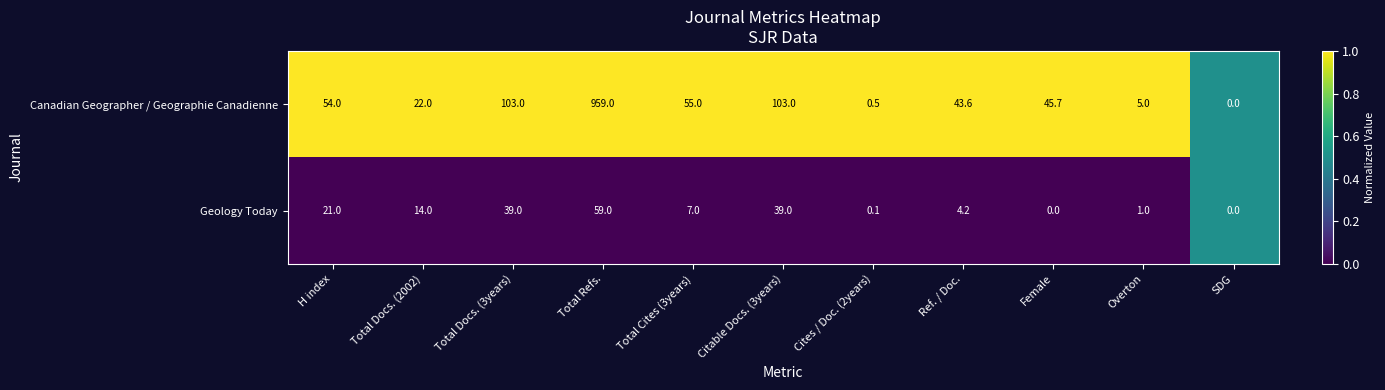

How many positive values does the Geology Today series have?

9